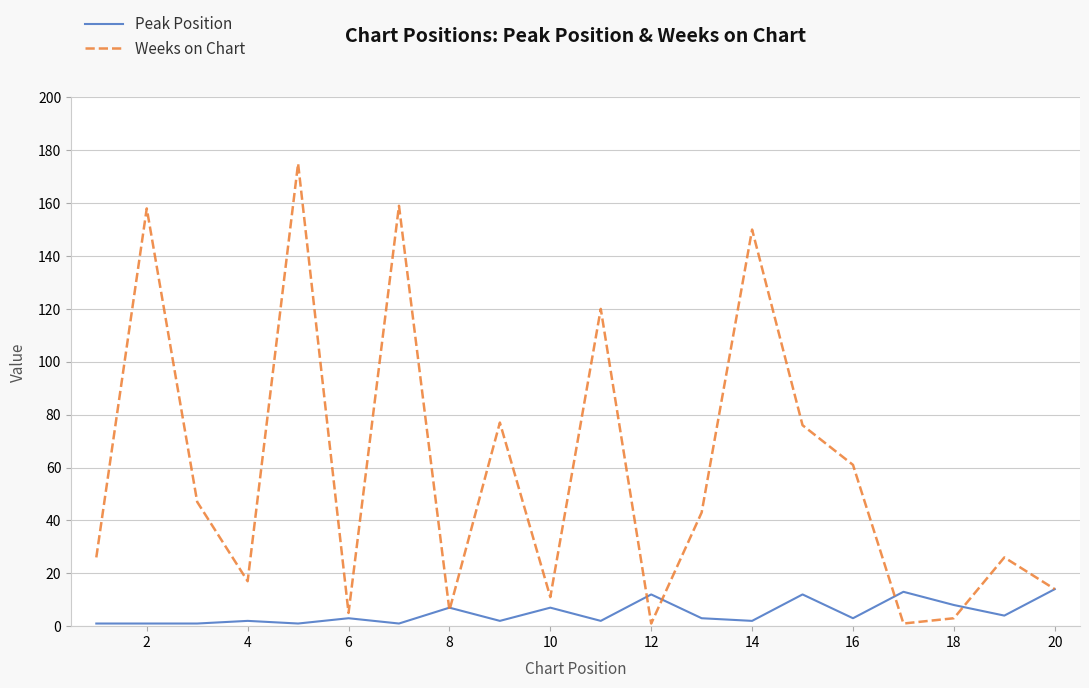

Which series has the largest total across all categories?

Weeks on Chart